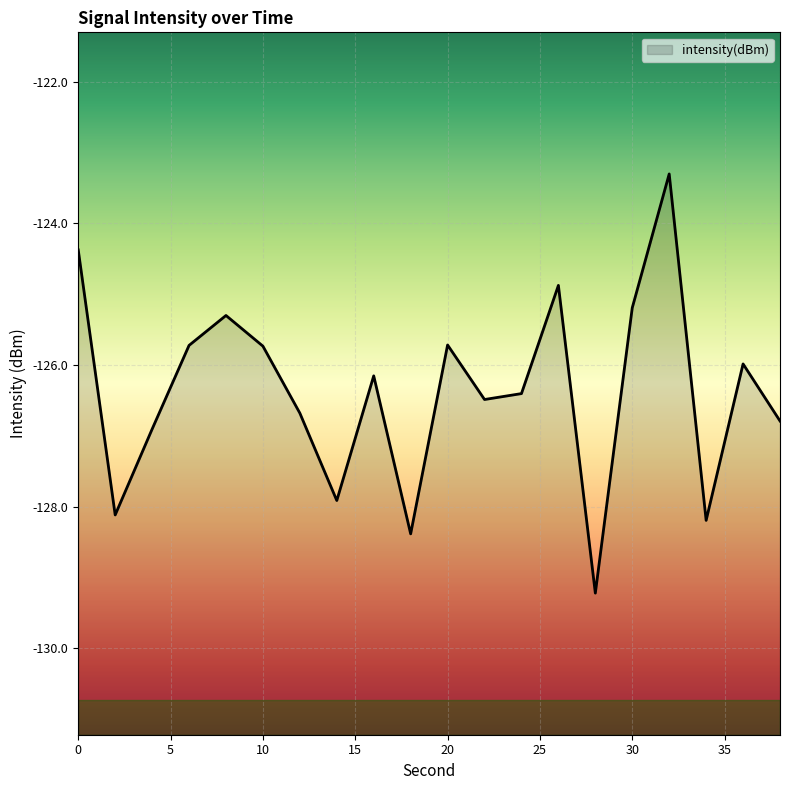

How many interior local peaks (higher than both neighbors) does the data have?

6